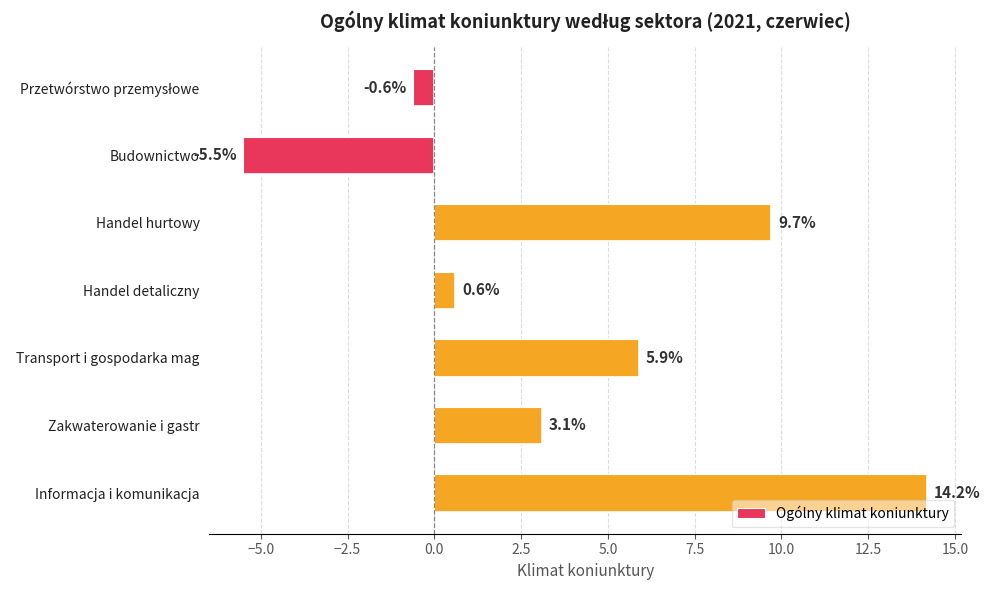

Which label corresponds to the smallest value in the chart?

Budownictwo